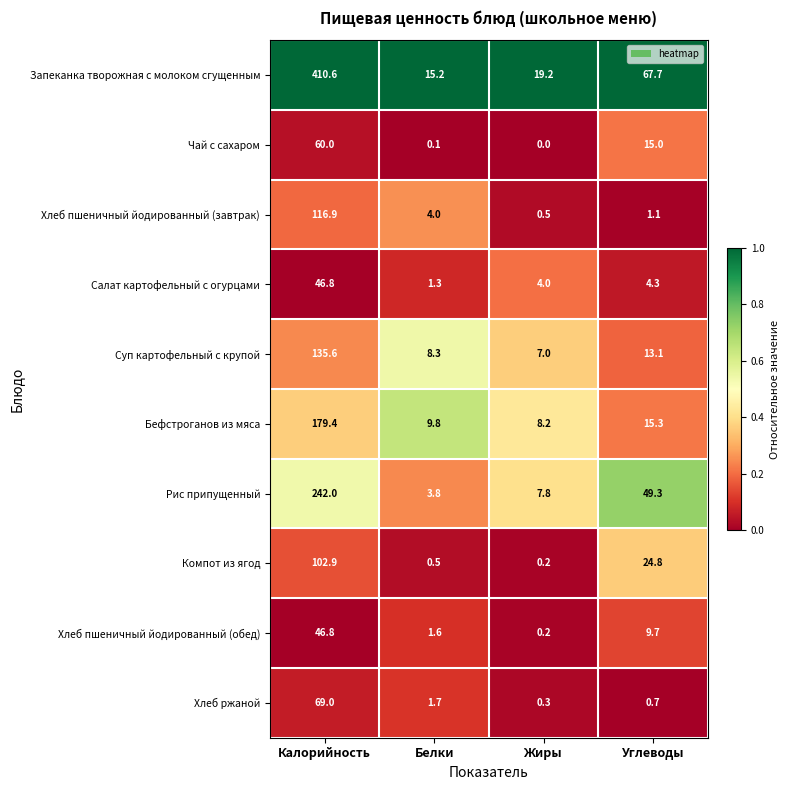

Which label corresponds to the largest value in the chart?

Калорийность